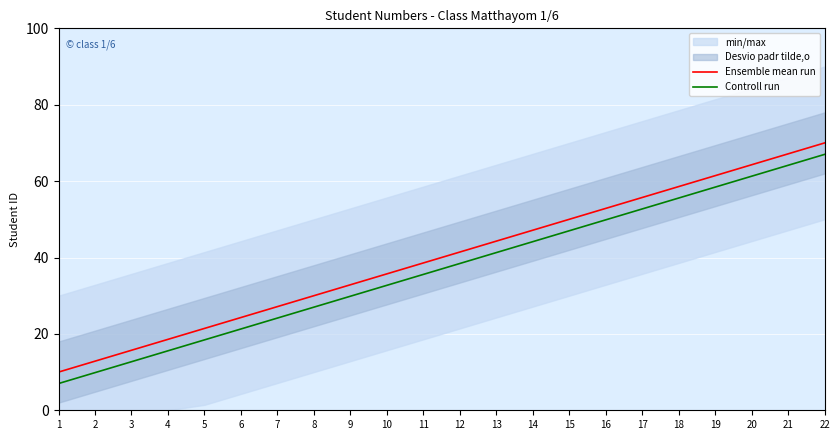

True or false: Controll run and Ensemble mean run intersect in this chart.

False